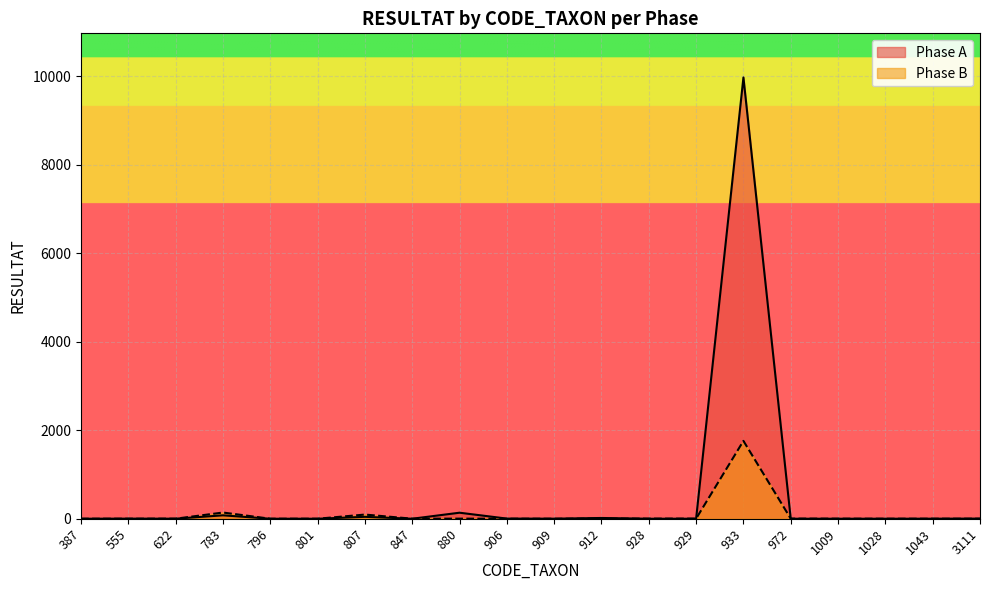

Is it true that Phase A equals 4719 at 387?

False